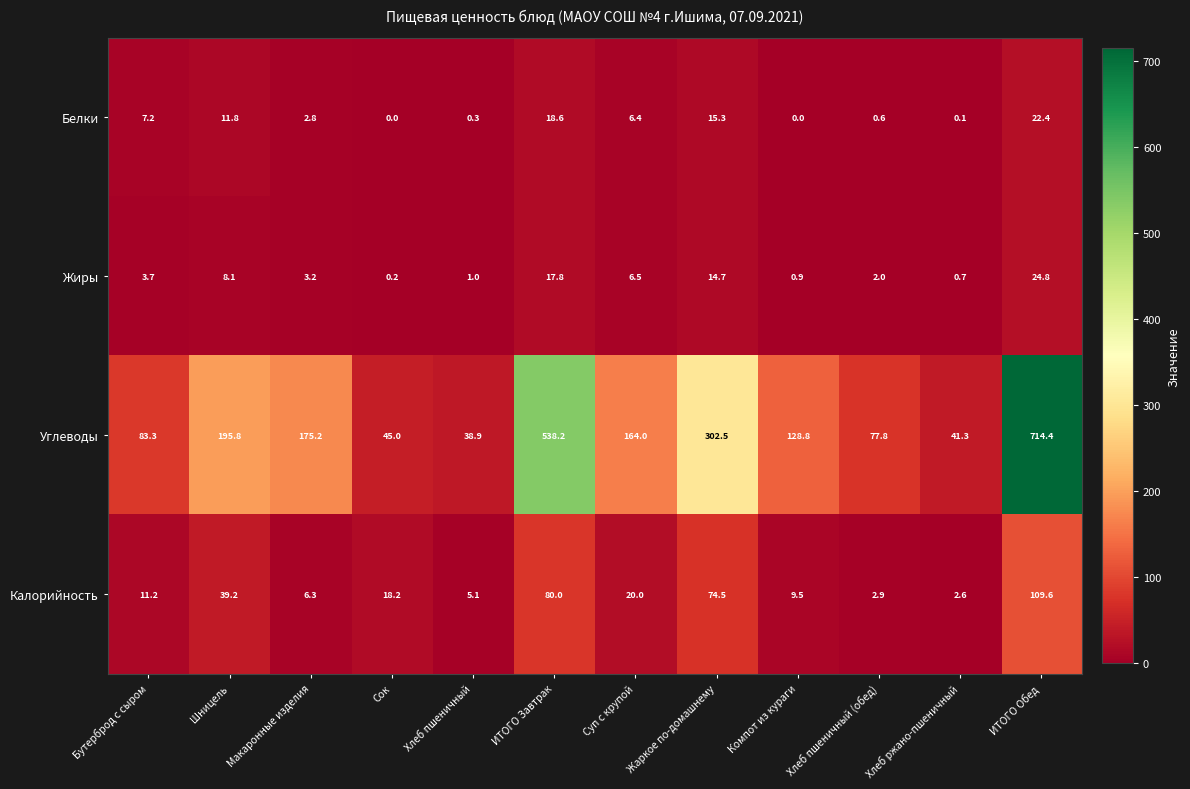

What is the difference between the Калорийность values at Хлеб пшеничный and Хлеб пшеничный (обед)?

2.2